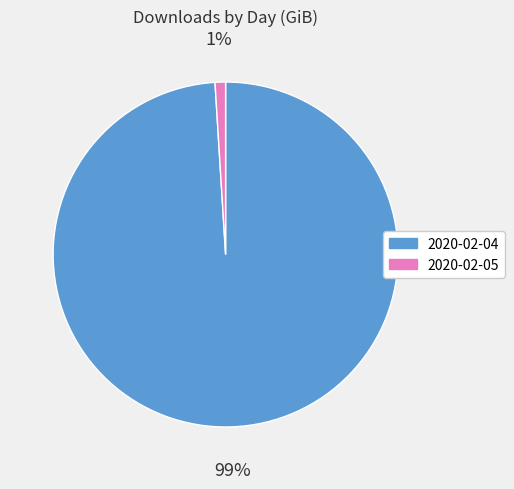

What is the largest slice in the pie chart?

2020-02-04